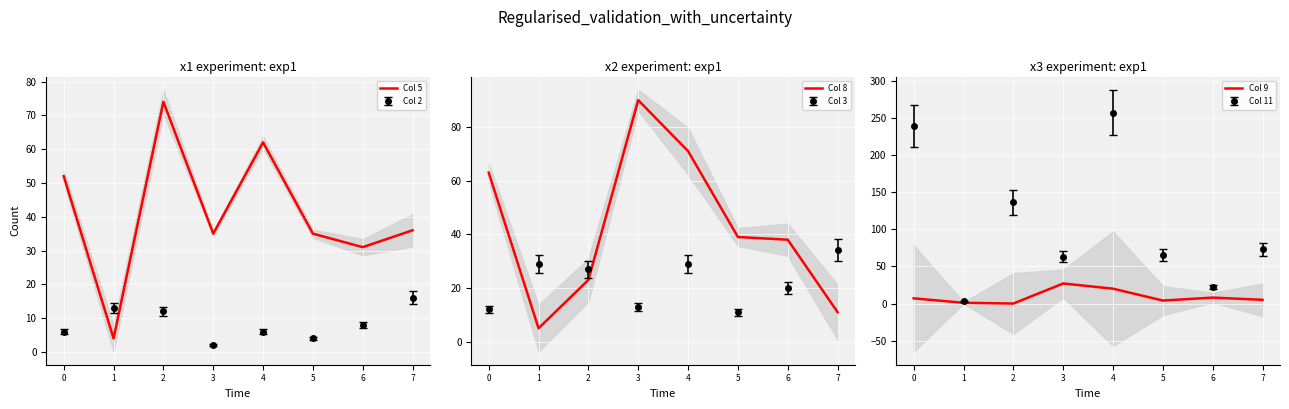

At which label does Col 5 reach its minimum?

1